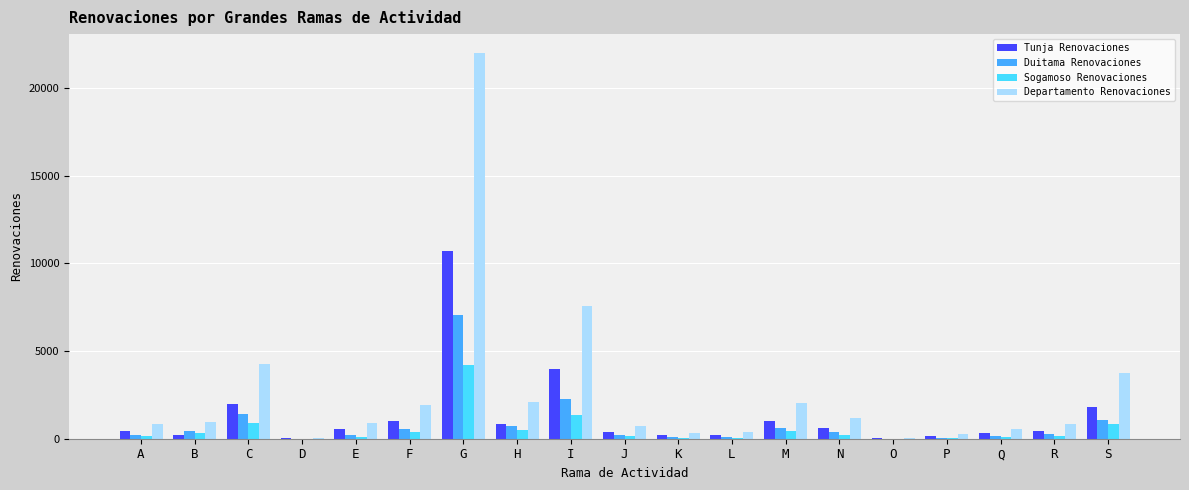

Which series has the largest total across all categories?

Departamento Renovaciones